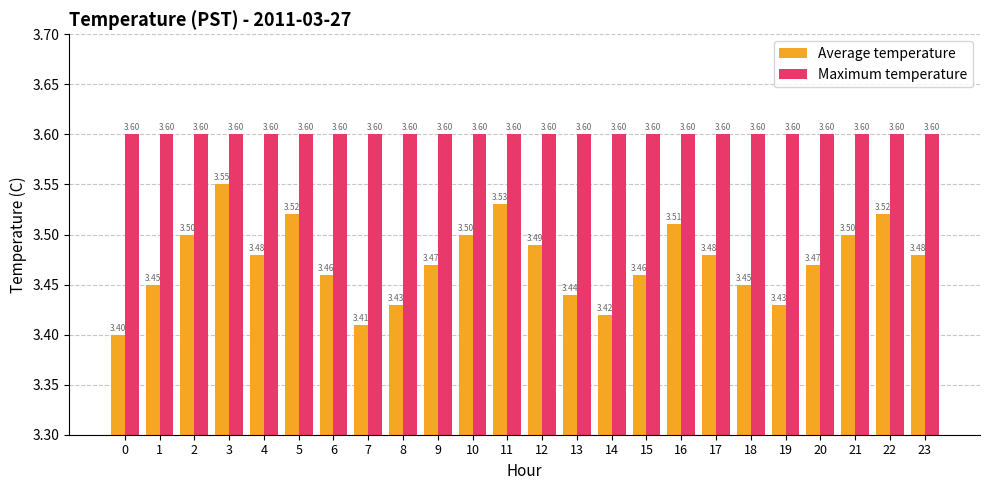

What is the difference between the second highest and second lowest values in the Average temperature series?

0.1